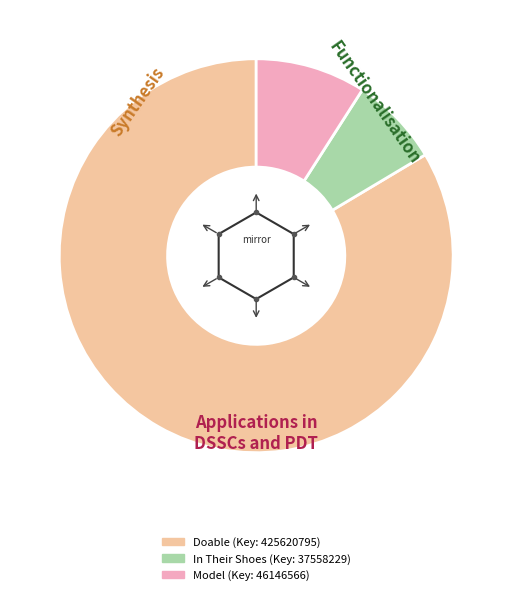

Is there any slice that represents more than half of the pie?

Yes